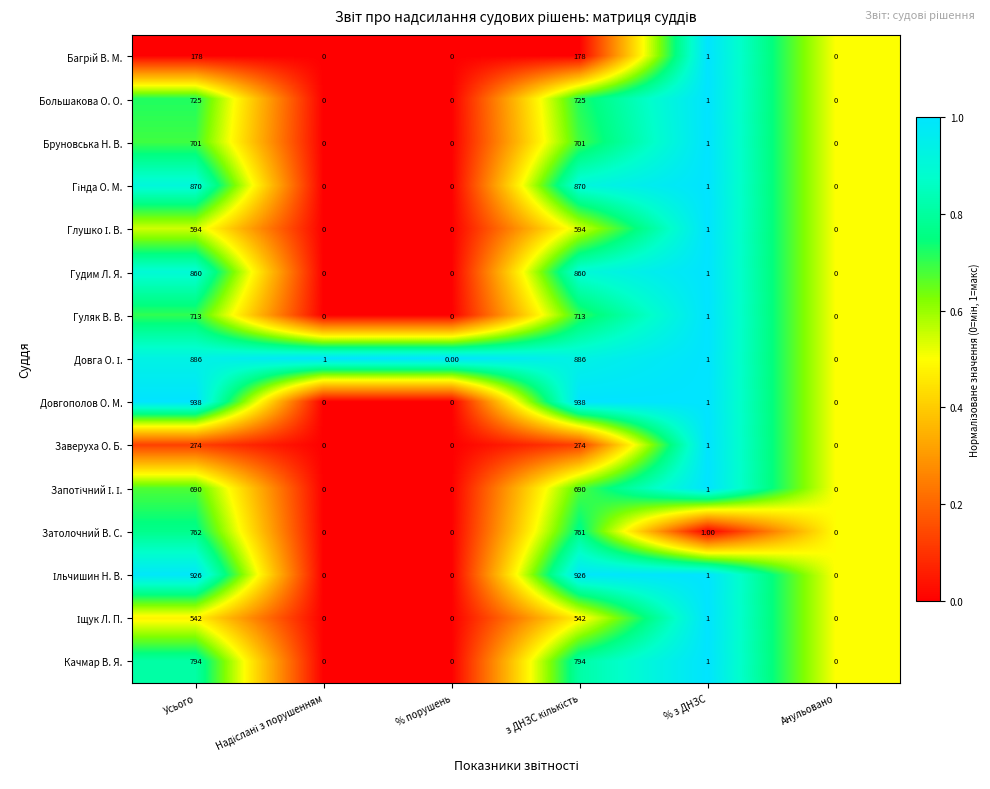

What is the difference between the maximum and second lowest values in the Довгополов О. М. series?

938